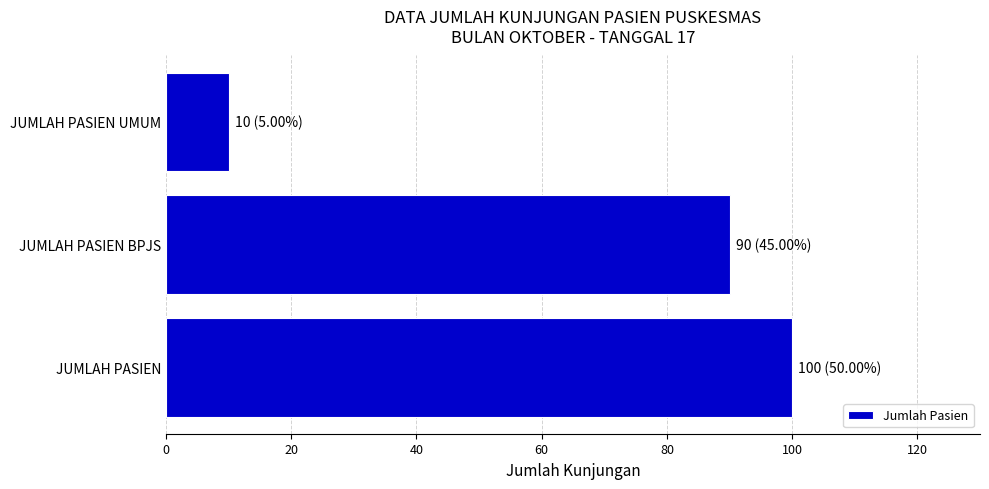

List the labels in order of value, largest first.

JUMLAH PASIEN, JUMLAH PASIEN BPJS, JUMLAH PASIEN UMUM